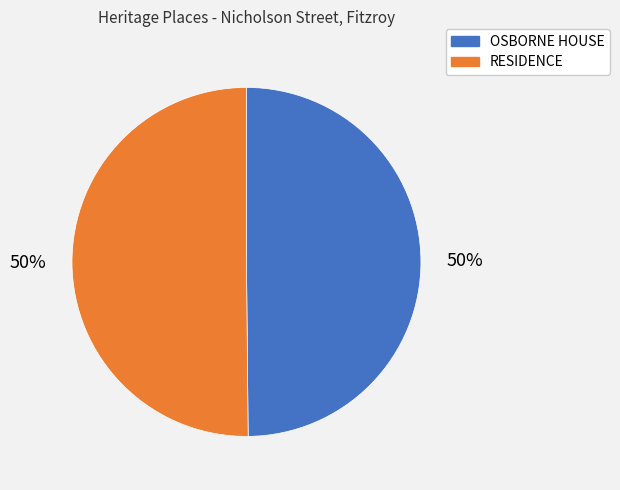

Is it true that OSBORNE HOUSE is 39% of the pie?

False